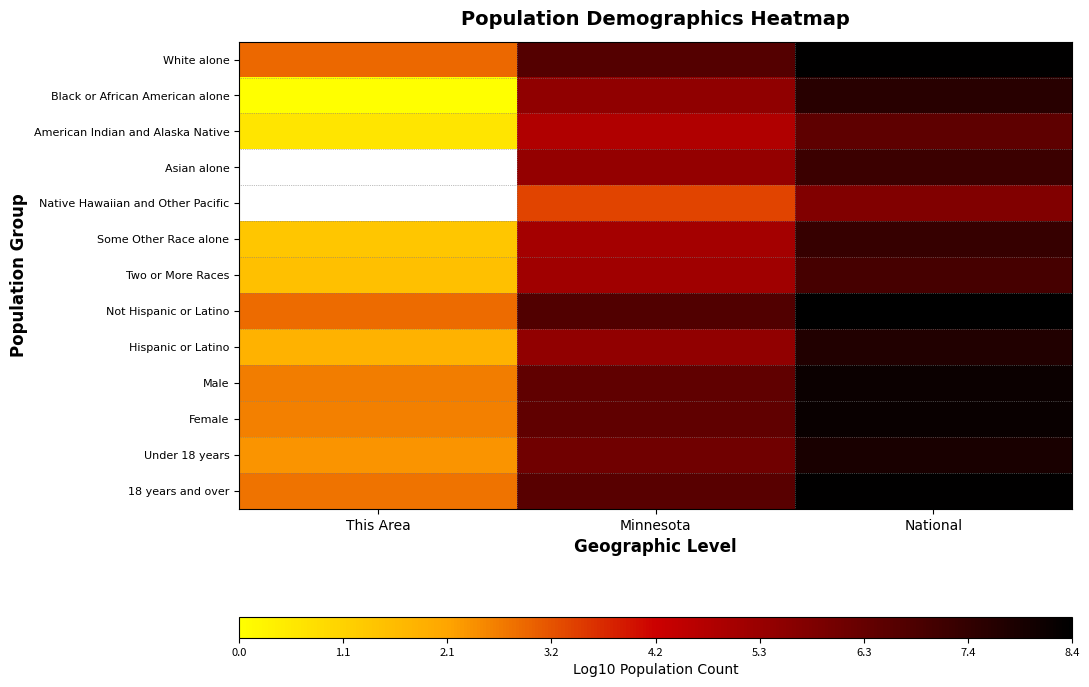

True or false: Male has a value of 8.2 at National.

True